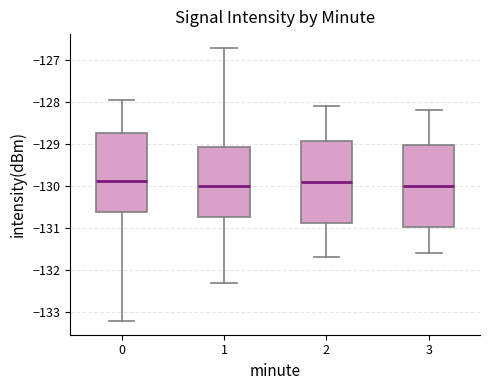

Where does the median line of the box at x = 2 sit on the y-axis? The values are not printed on the chart, so give them approximately, as read against the axis.

-129.9